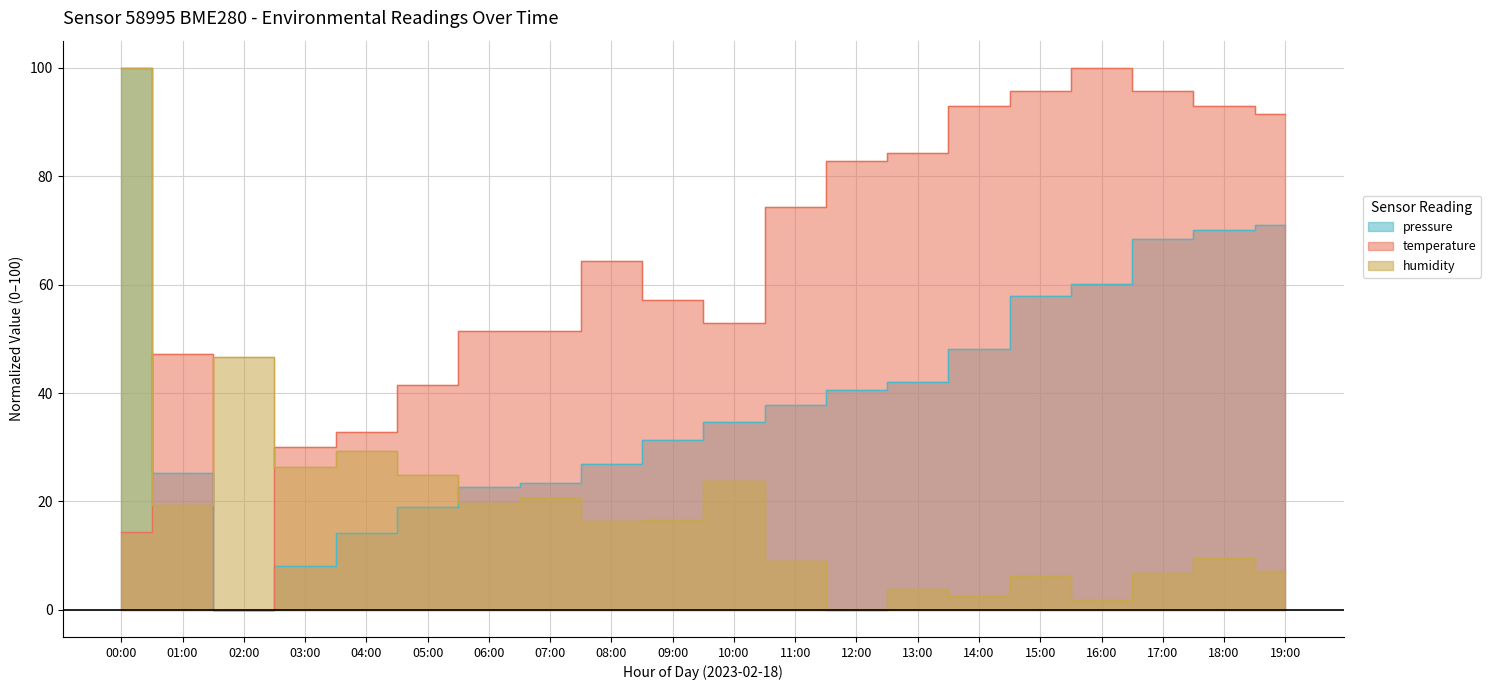

Which series ends up on top after the final intersection of temperature and humidity?

temperature